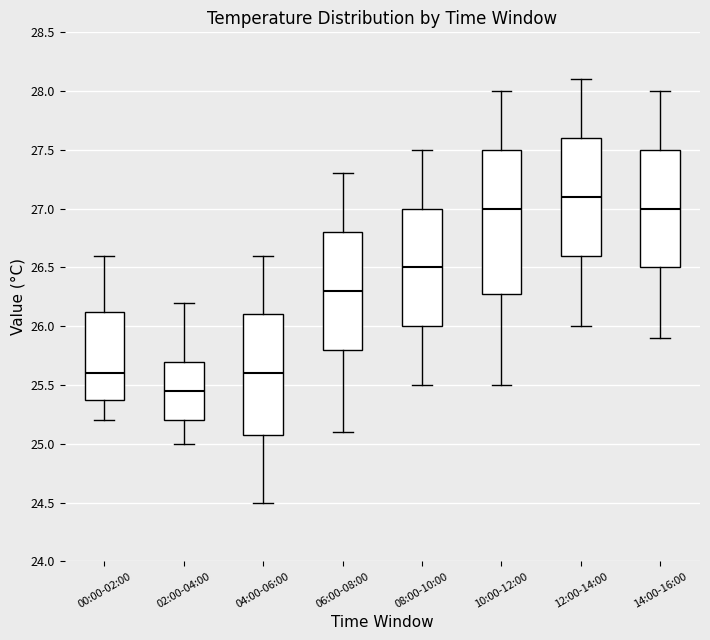

Reading left to right, read every box against the y-axis: the position of its median line, the range the box covers, and the ends of its whiskers. The values are not printed on the chart, so give them approximately, as read against the axis.

00:00-02:00: median 25.60, box 25.40 to 26.15, whiskers 25.20 to 26.60
02:00-04:00: median 25.45, box 25.20 to 25.70, whiskers 25.00 to 26.20
04:00-06:00: median 25.60, box 25.10 to 26.10, whiskers 24.50 to 26.60
06:00-08:00: median 26.30, box 25.80 to 26.80, whiskers 25.10 to 27.30
08:00-10:00: median 26.50, box 26.00 to 27.00, whiskers 25.50 to 27.50
10:00-12:00: median 27.00, box 26.30 to 27.50, whiskers 25.50 to 28.00
12:00-14:00: median 27.10, box 26.60 to 27.60, whiskers 26.00 to 28.10
14:00-16:00: median 27.00, box 26.50 to 27.50, whiskers 25.90 to 28.00